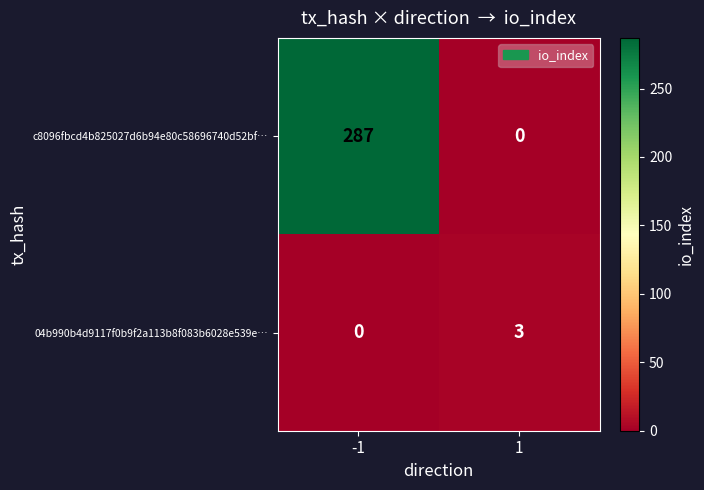

At -1, list the series in order from largest to smallest.

c8096fbcd4b825027d6b94e80c58696740d52bf…, 04b990b4d9117f0b9f2a113b8f083b6028e539e…